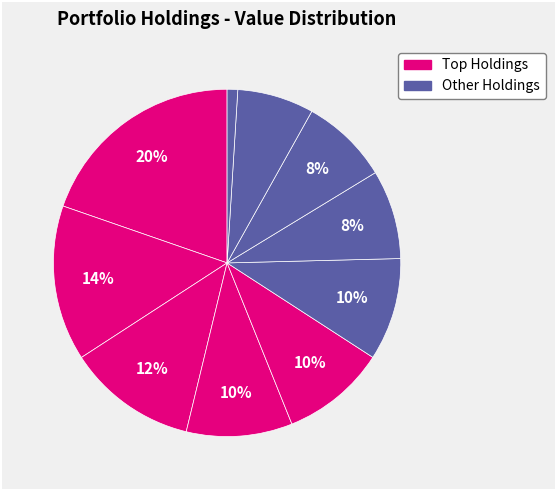

Which category has the smallest portion of the pie?

Wells Fargo & Co